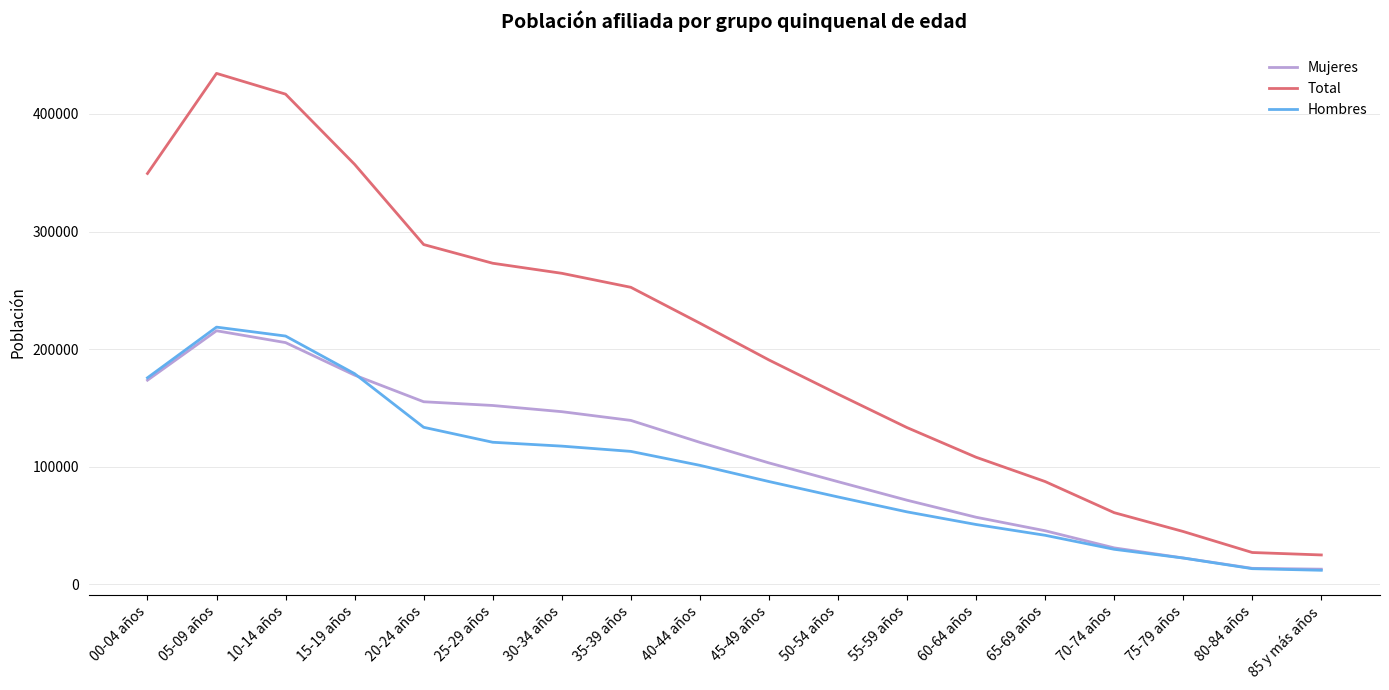

What is the difference between the maximum and minimum values in the Total series?

409270